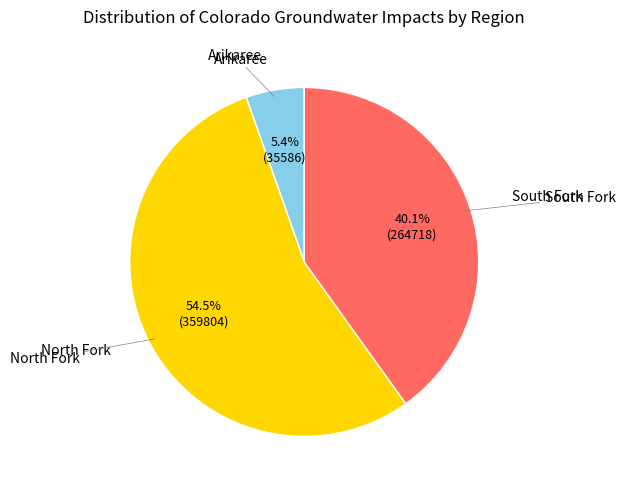

Does any single category account for the majority?

Yes